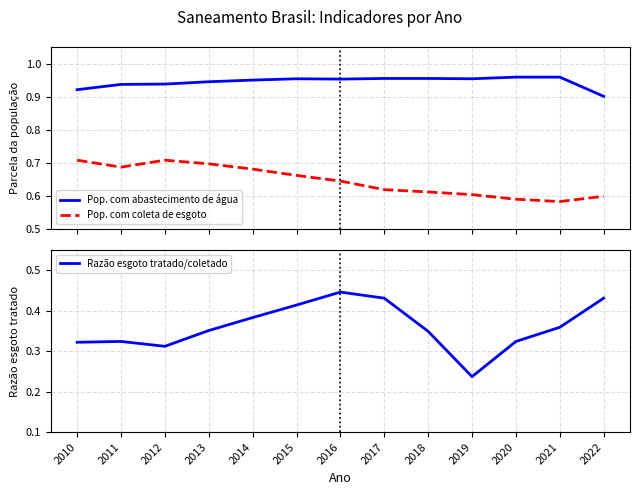

How many Pop. com coleta de esgoto values are between 0 and 1?

13